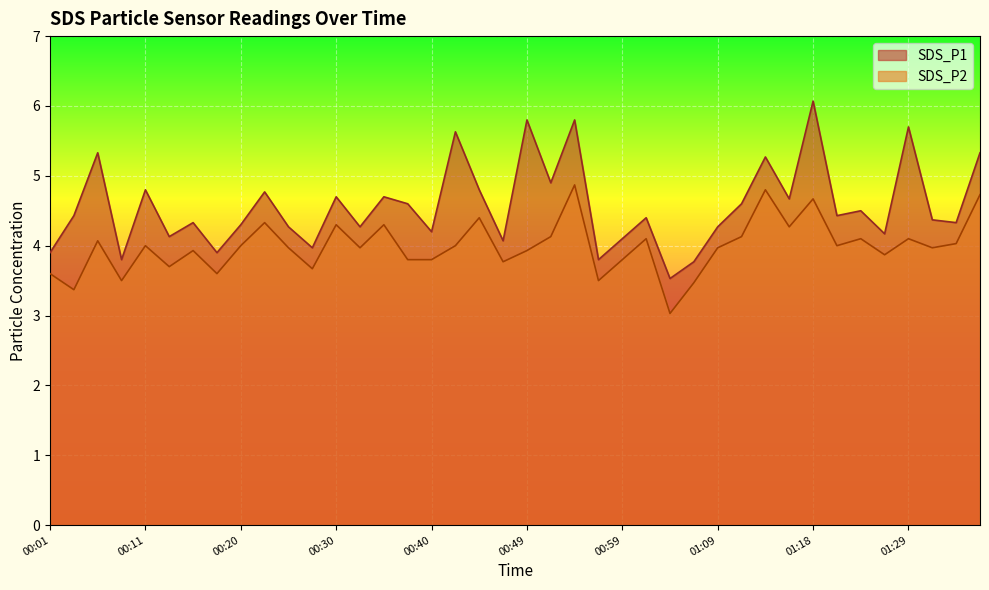

How many data points in SDS_P1 are less than 4?

7